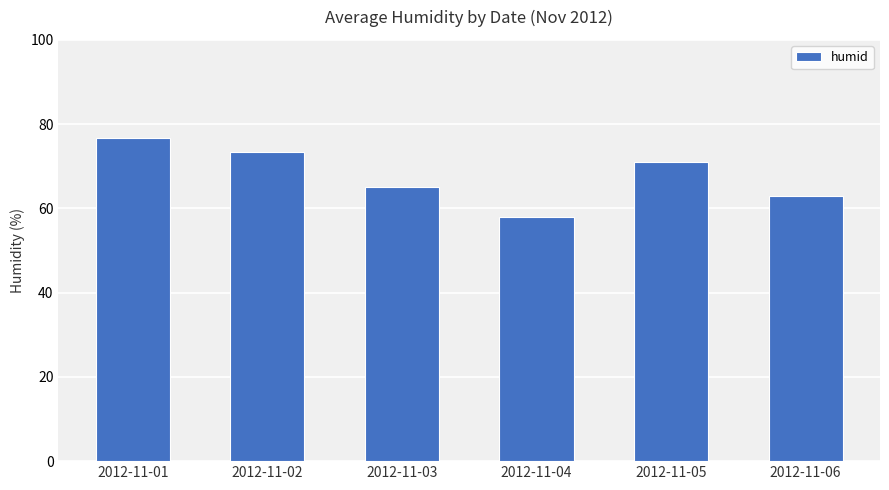

What is the value of the 1st bar from the left?

76.8